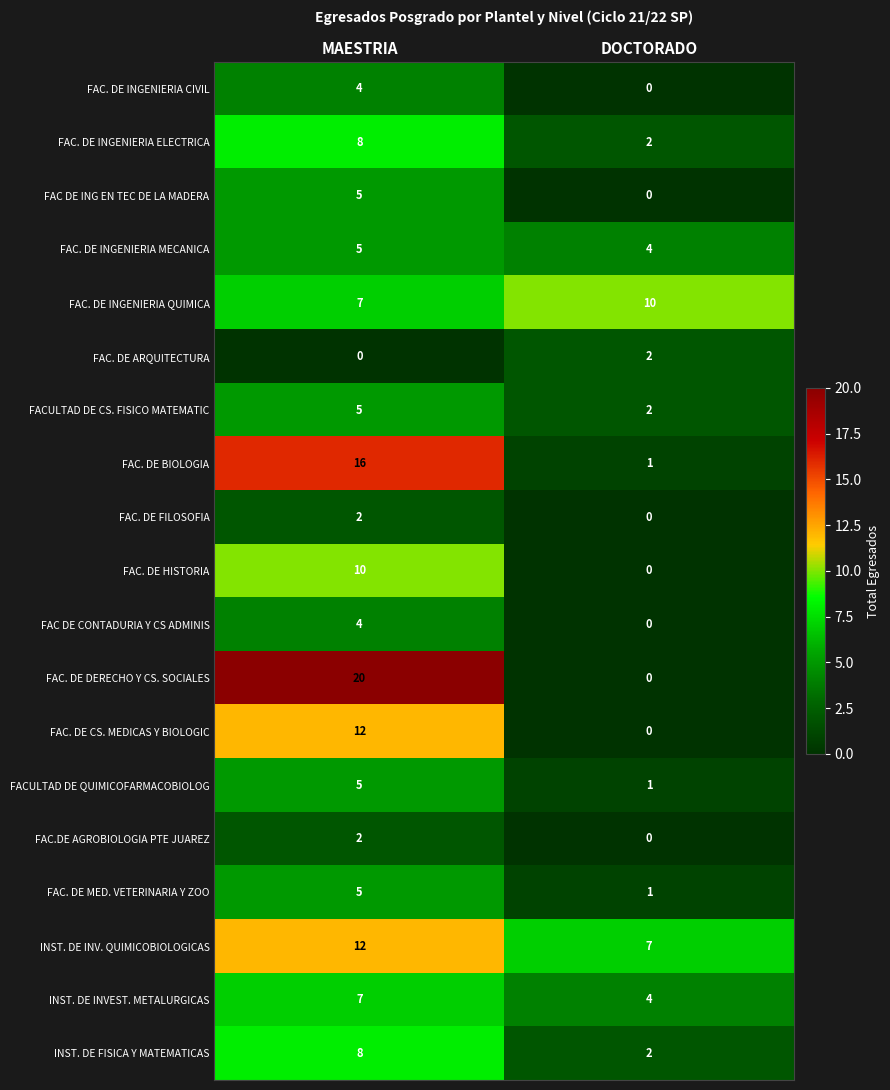

Which series has the largest total across all categories?

FAC. DE DERECHO Y CS. SOCIALES